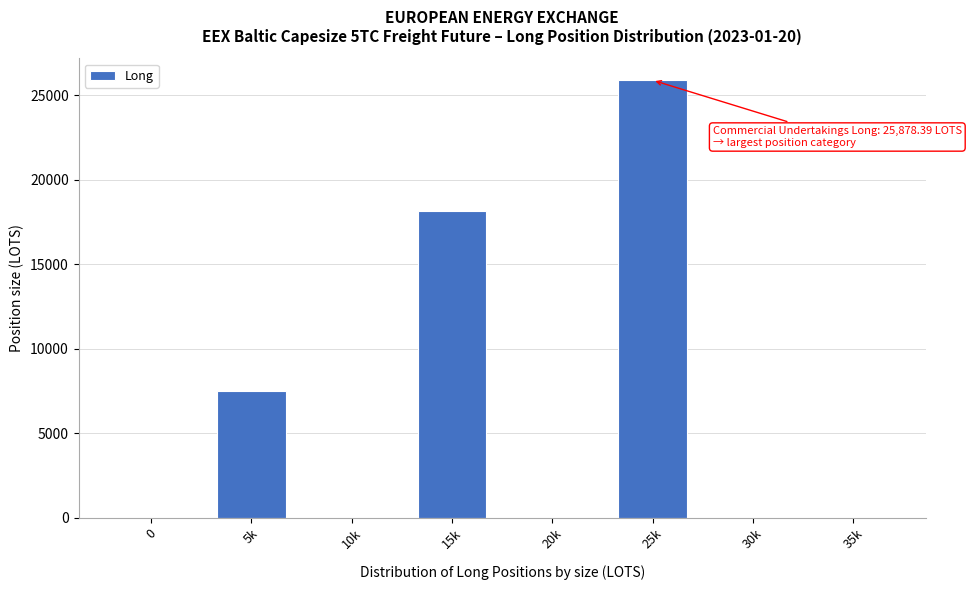

Reading left to right, what are all the values shown in this chart?

0=0.0	5k=7490.1	10k=0.0	15k=18151.5	20k=0.0	25k=25878.4	30k=0.0	35k=0.0